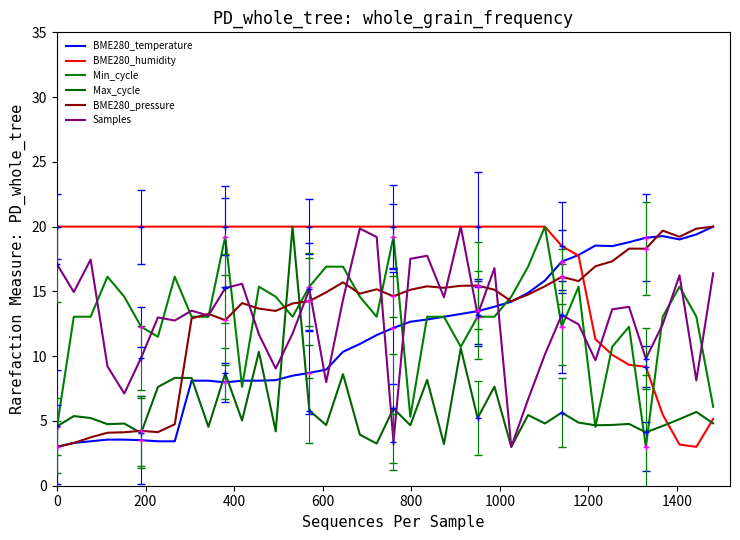

What are all the series names shown in the legend?

BME280_temperature, BME280_humidity, Min_cycle, Max_cycle, BME280_pressure, Samples